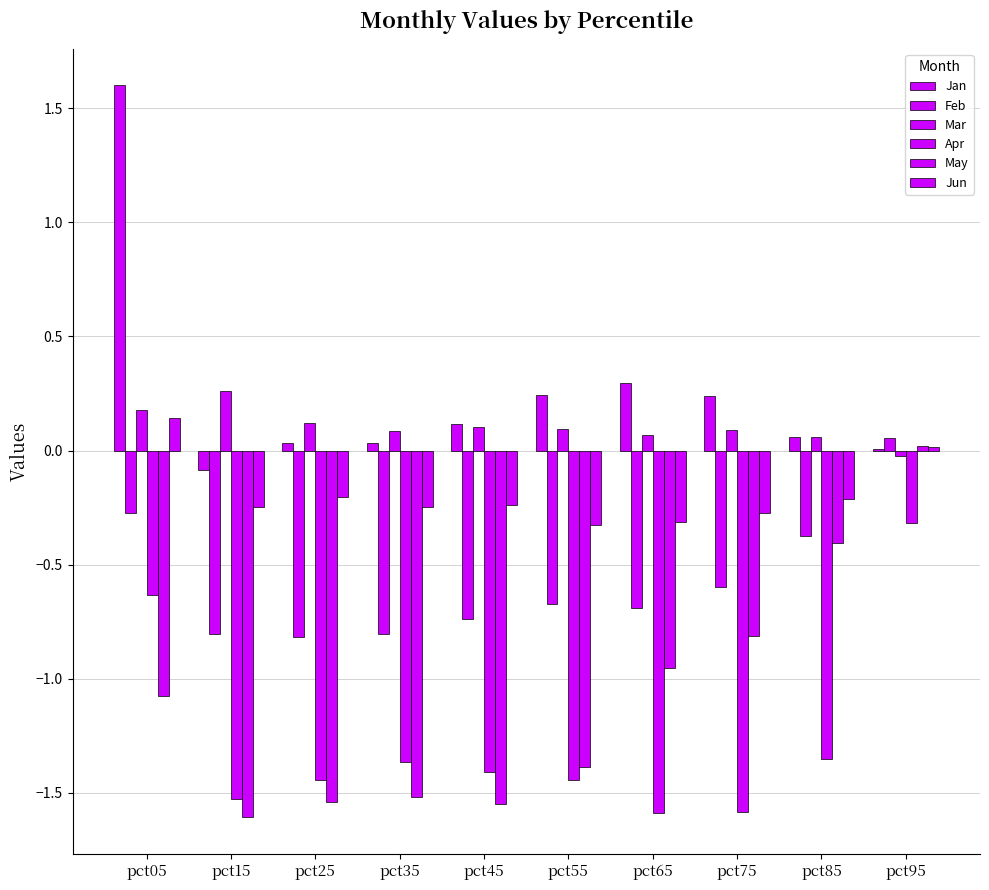

Is it true that Feb equals -0.2 at pct15?

False